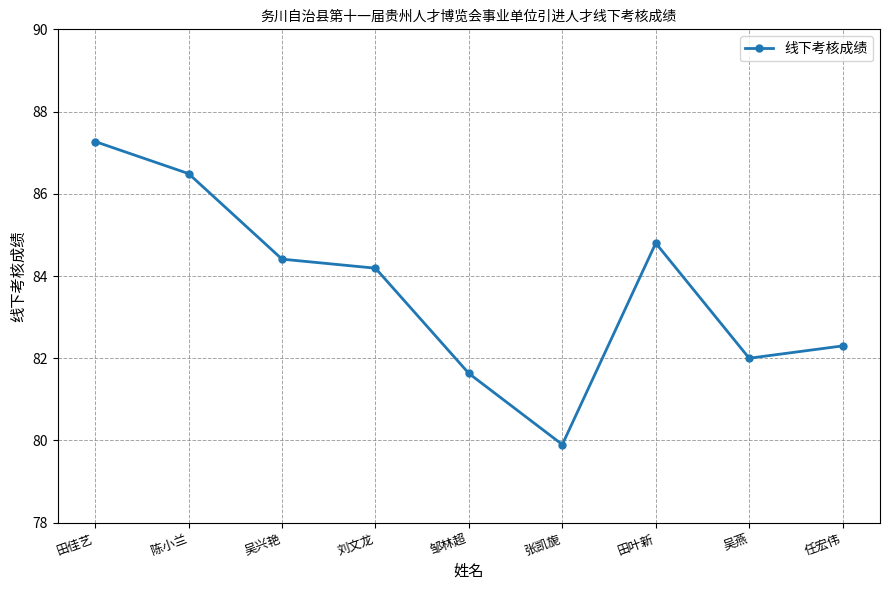

Approximately how many times larger is the value at 陈小兰 compared to 任宏伟?

1.1